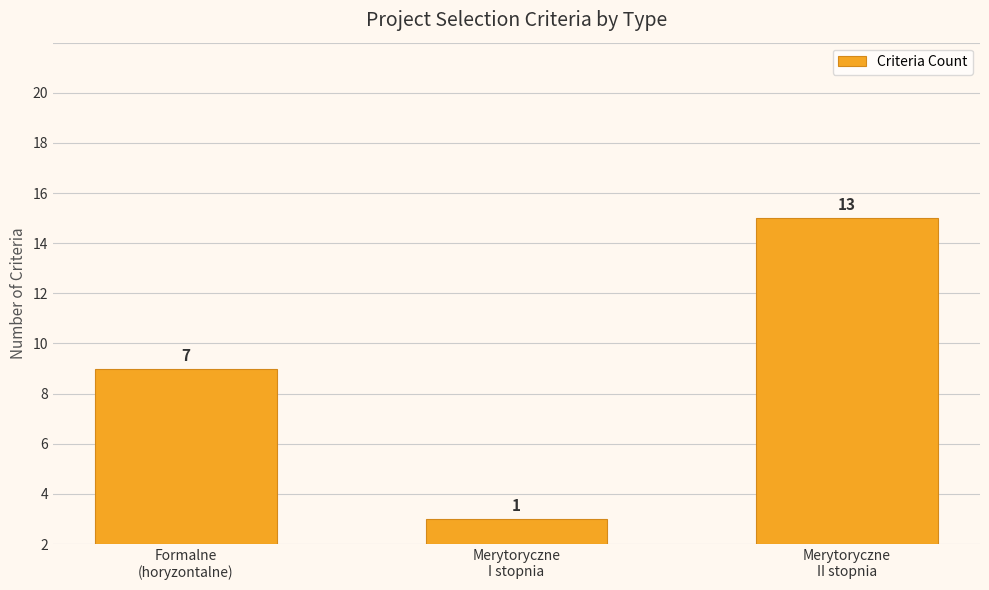

The value at Merytoryczne
I stopnia is 1. True or false?

True